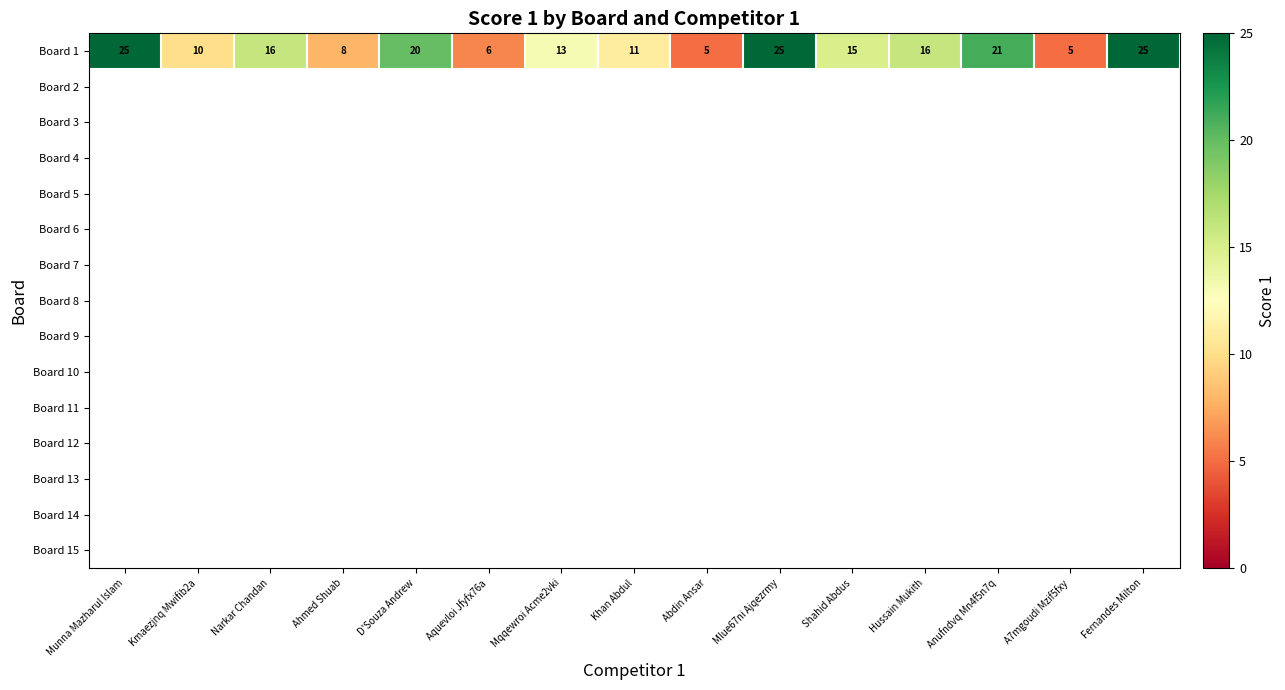

Where does the Board 1 series first go above 15?

Munna Mazharul Islam